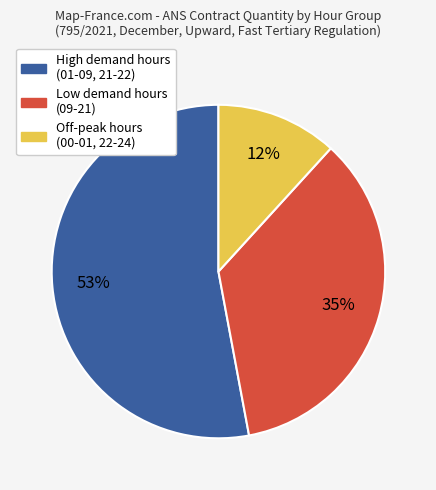

Is there a majority slice in this chart?

Yes